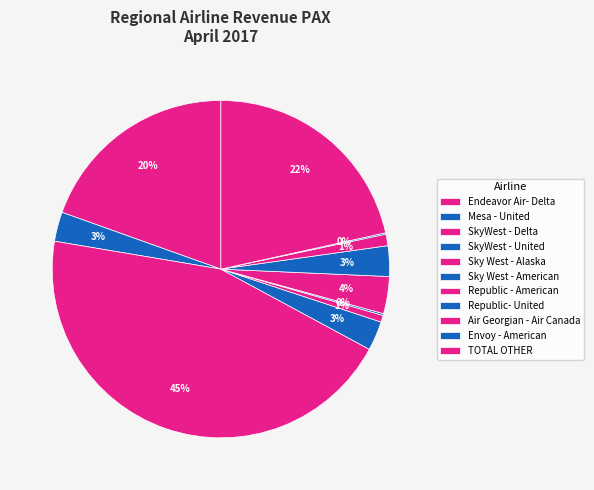

To the nearest percent, what is the combined percentage of Envoy - American and Air Georgian - Air Canada?

1%